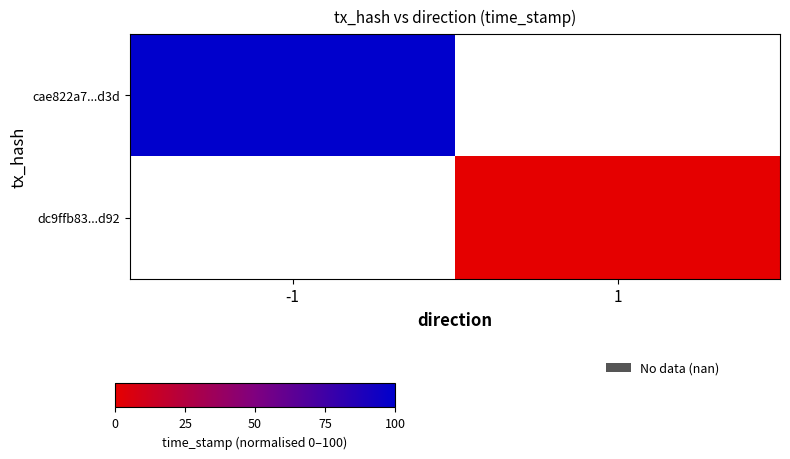

Rank the series by their maximum value, from highest to lowest.

cae822a7...d3d, dc9ffb83...d92